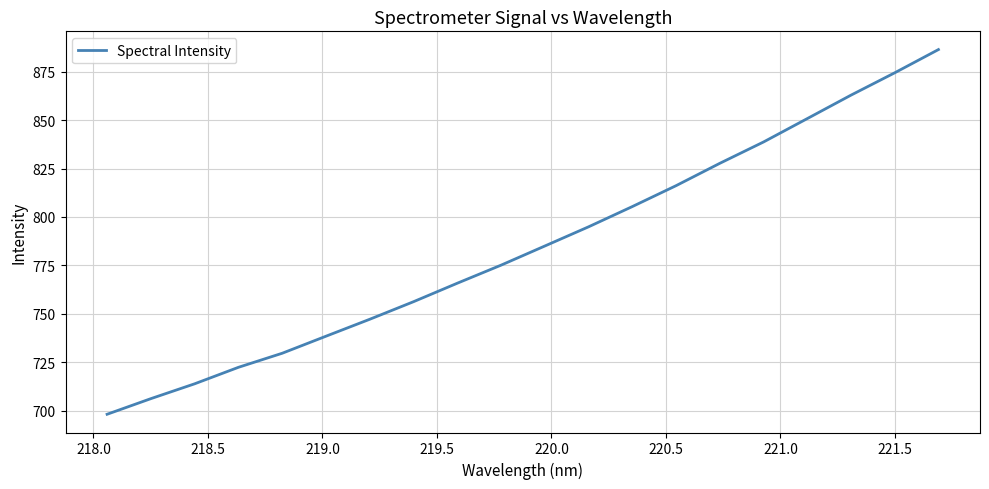

What is the smallest value displayed?

698.2